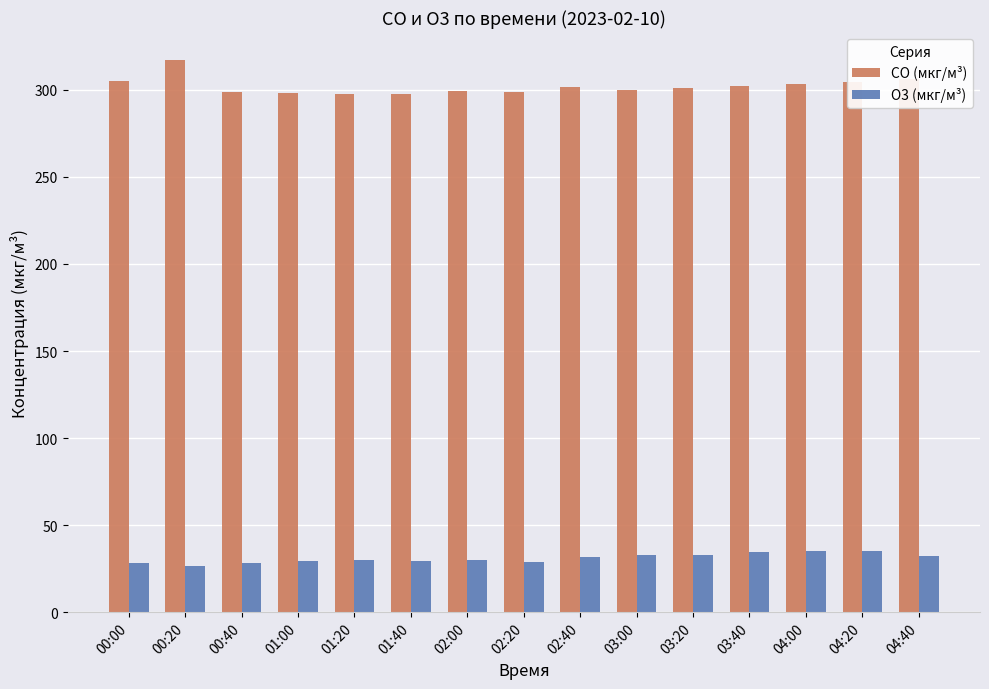

What is the difference between the highest and lowest values at 02:40?

269.8